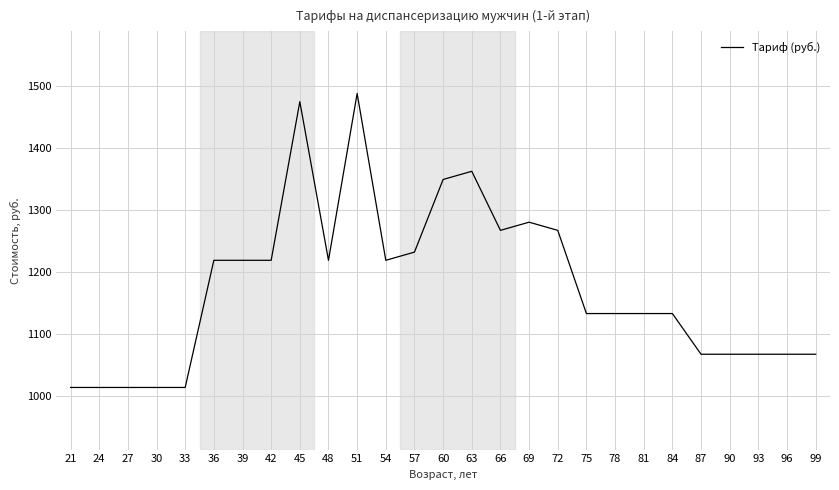

Reading left to right, extract all data points from this chart.

1013.7	1013.7	1013.7	1013.7	1013.7	1218.5	1218.5	1218.5	1474.0	1218.5	1487.2	1218.5	1231.7	1348.7	1361.9	1266.7	1279.9	1266.7	1132.8	1132.8	1132.8	1132.8	1067.2	1067.2	1067.2	1067.2	1067.2